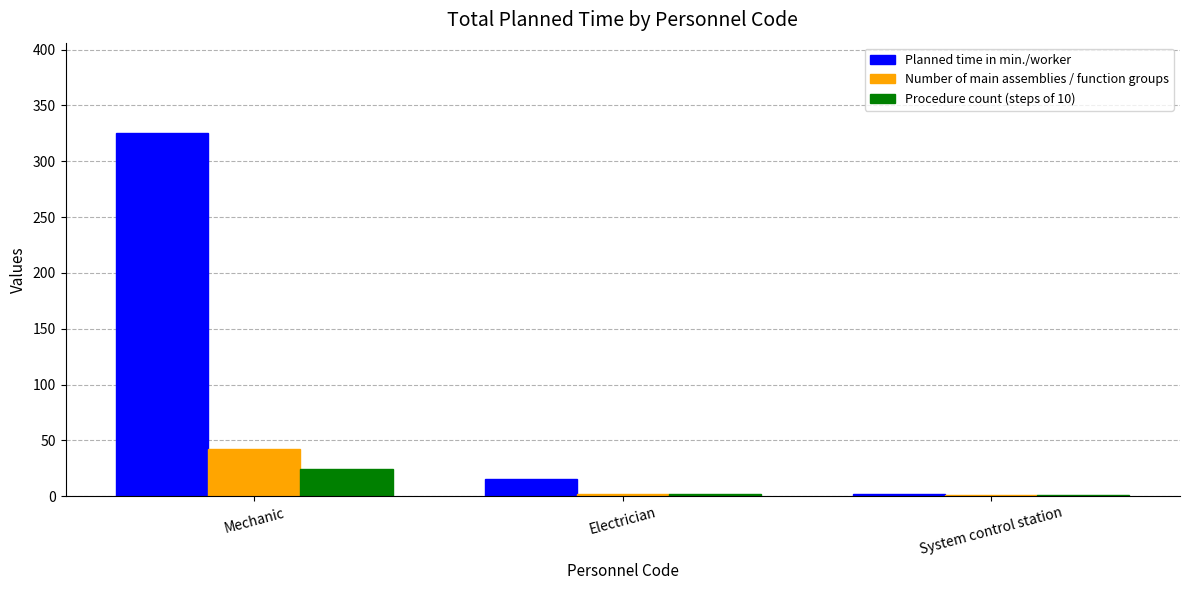

The value of Planned time in min./worker at Mechanic is 325. True or false?

True